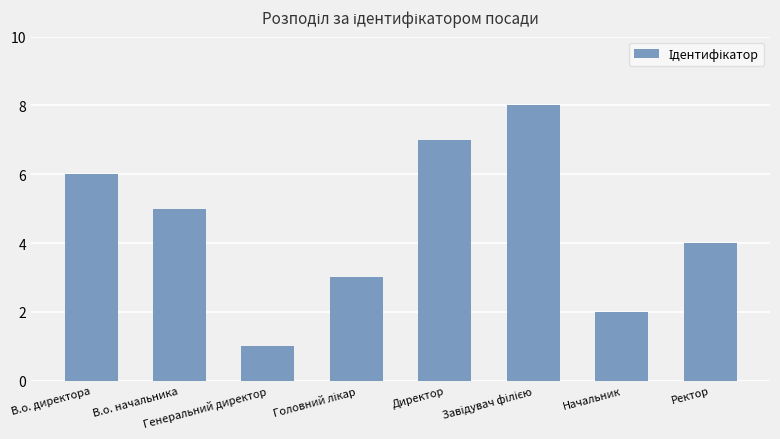

What is the sum of all values?

36